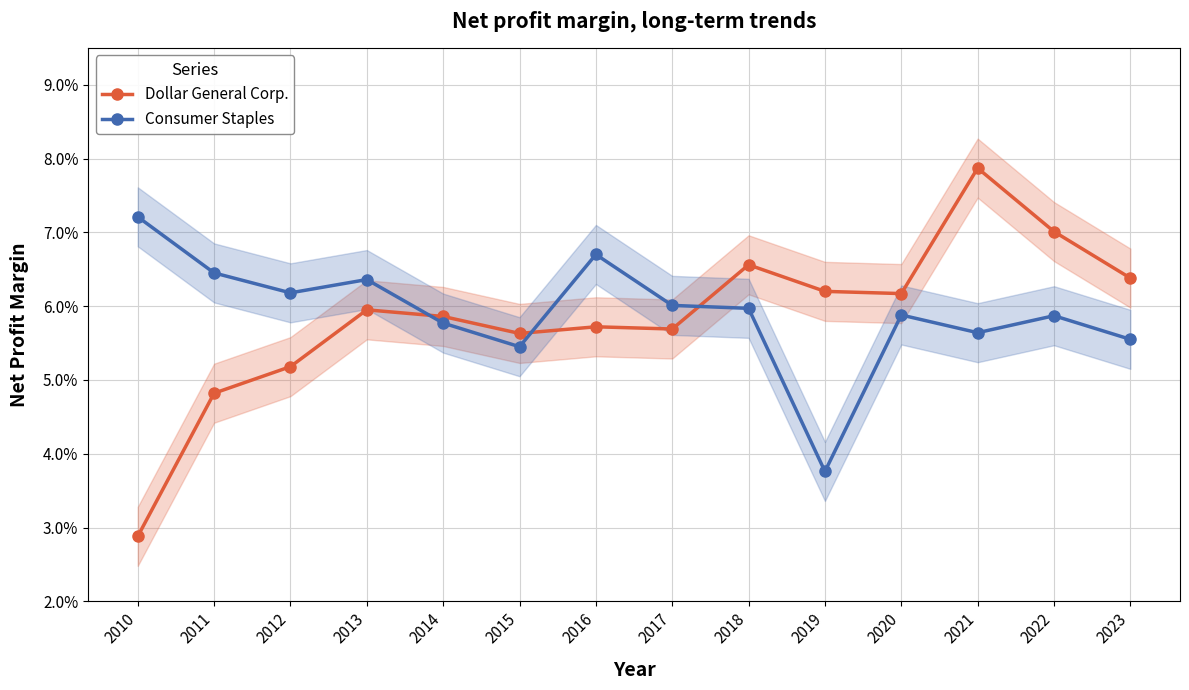

Where is the first local maximum for Dollar General Corp.?

2013